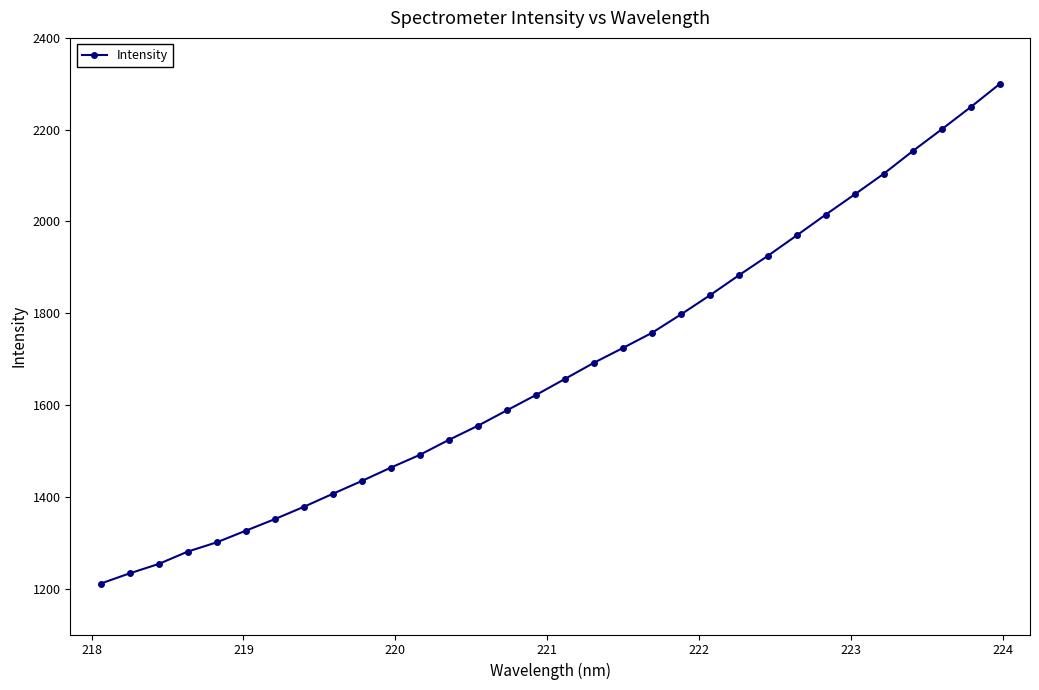

What is the maximum value shown in the chart?

2299.5